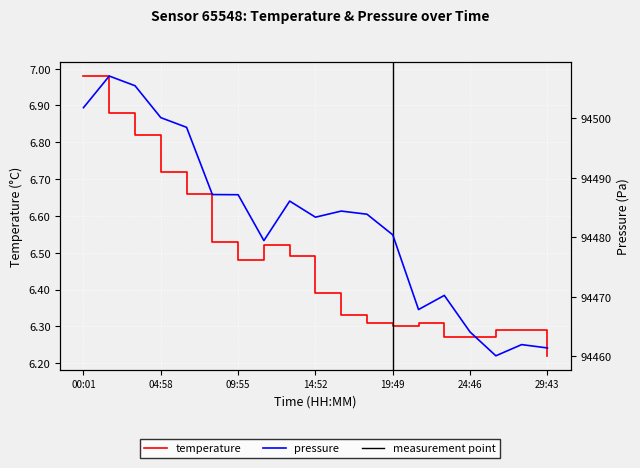

Where is the first local minimum for temperature?

09:55